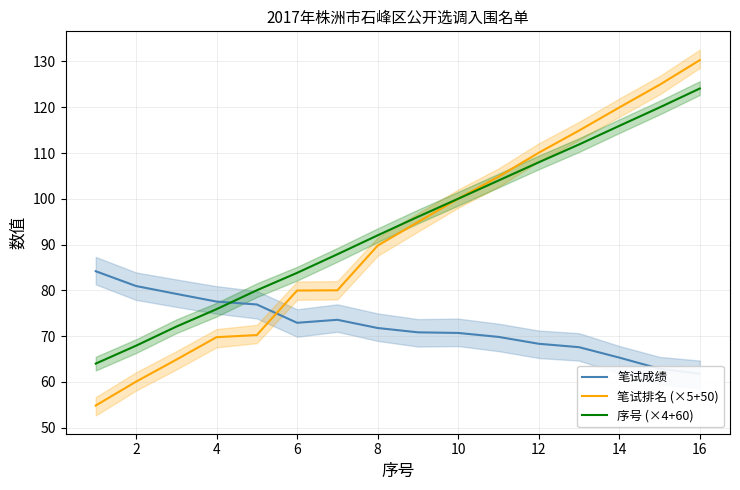

How many intersections are there between 笔试成绩 and 序号 (×4+60)?

1